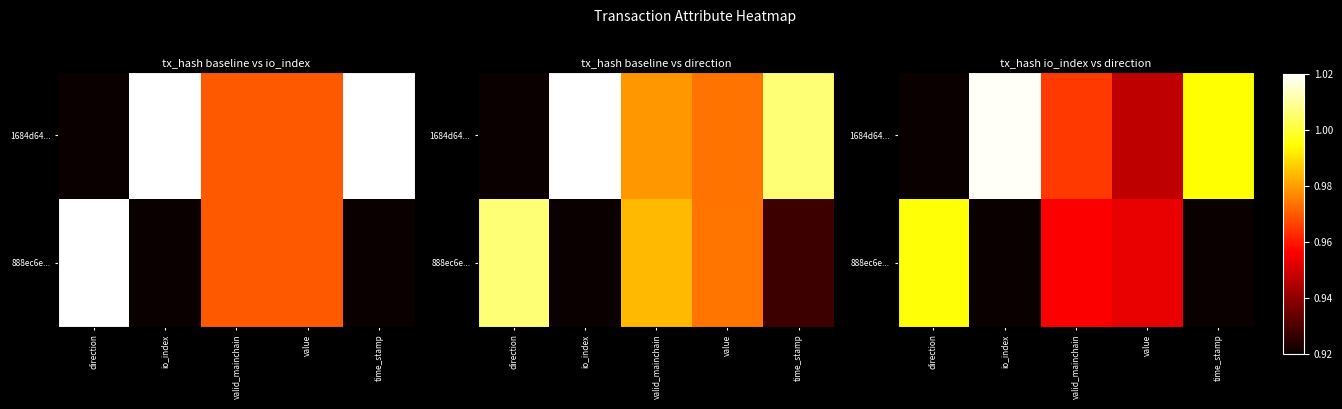

What is the maximum value shown in the chart?

1.0